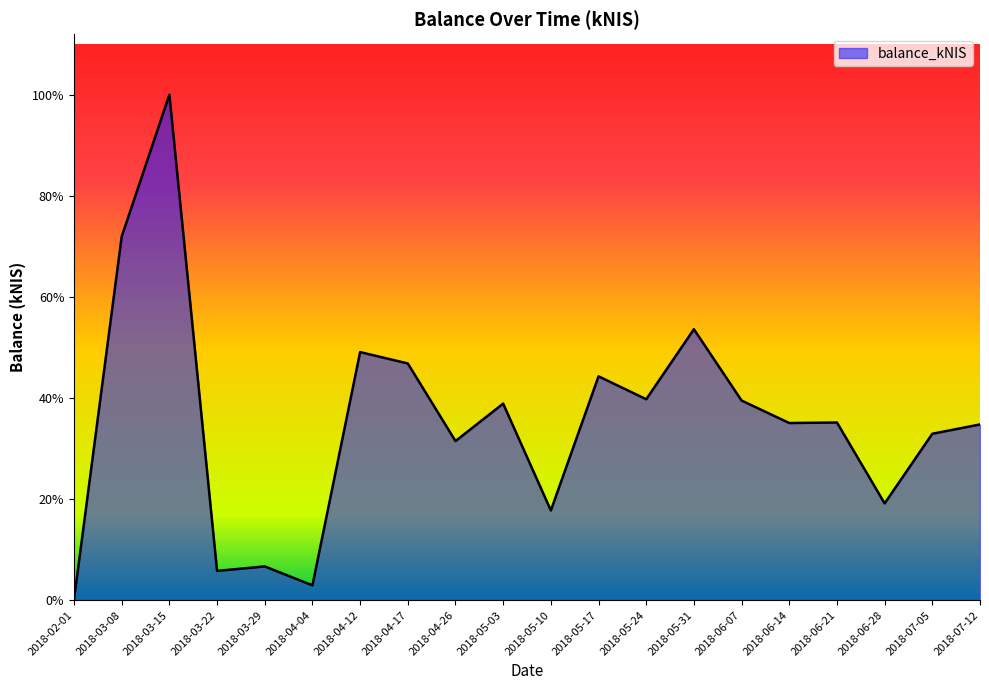

True or false: the data shows 1502.5 at 2018-03-22.

False